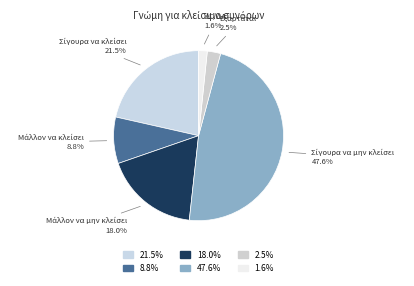

Count the number of slices in the pie.

6